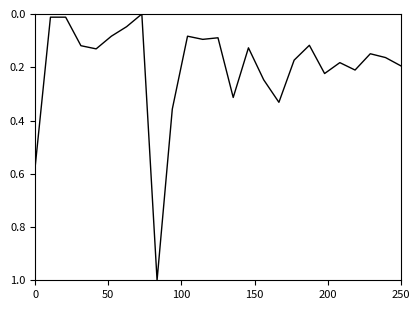

What is the difference between the maximum and minimum values?

1.0